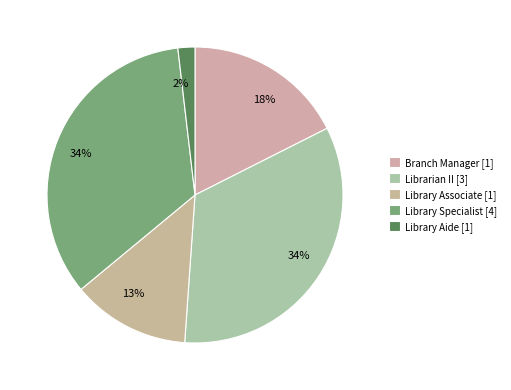

Which slice is the largest?

Library Specialist